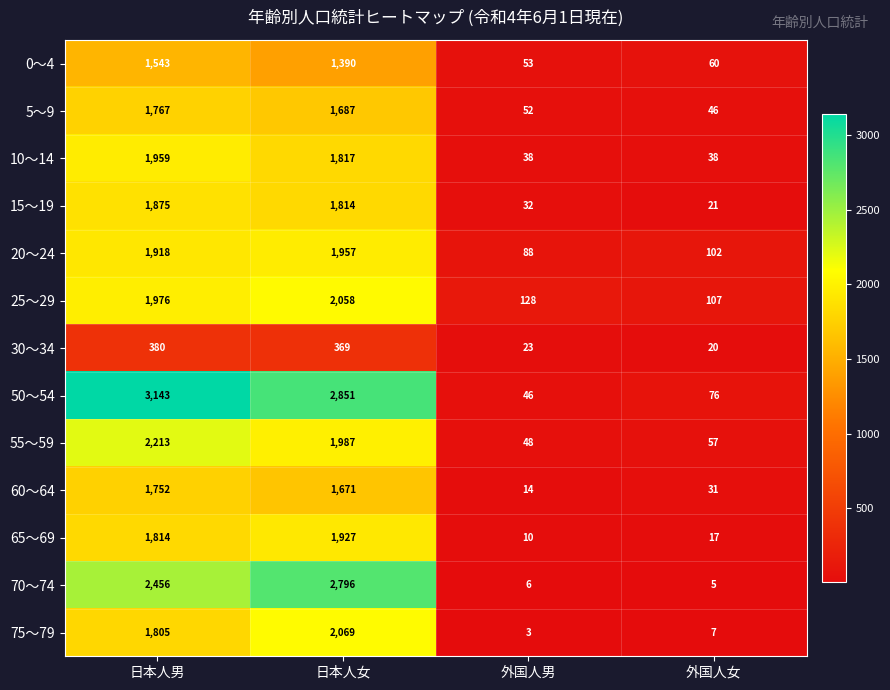

How many data points in 30～34 are less than 369?

2